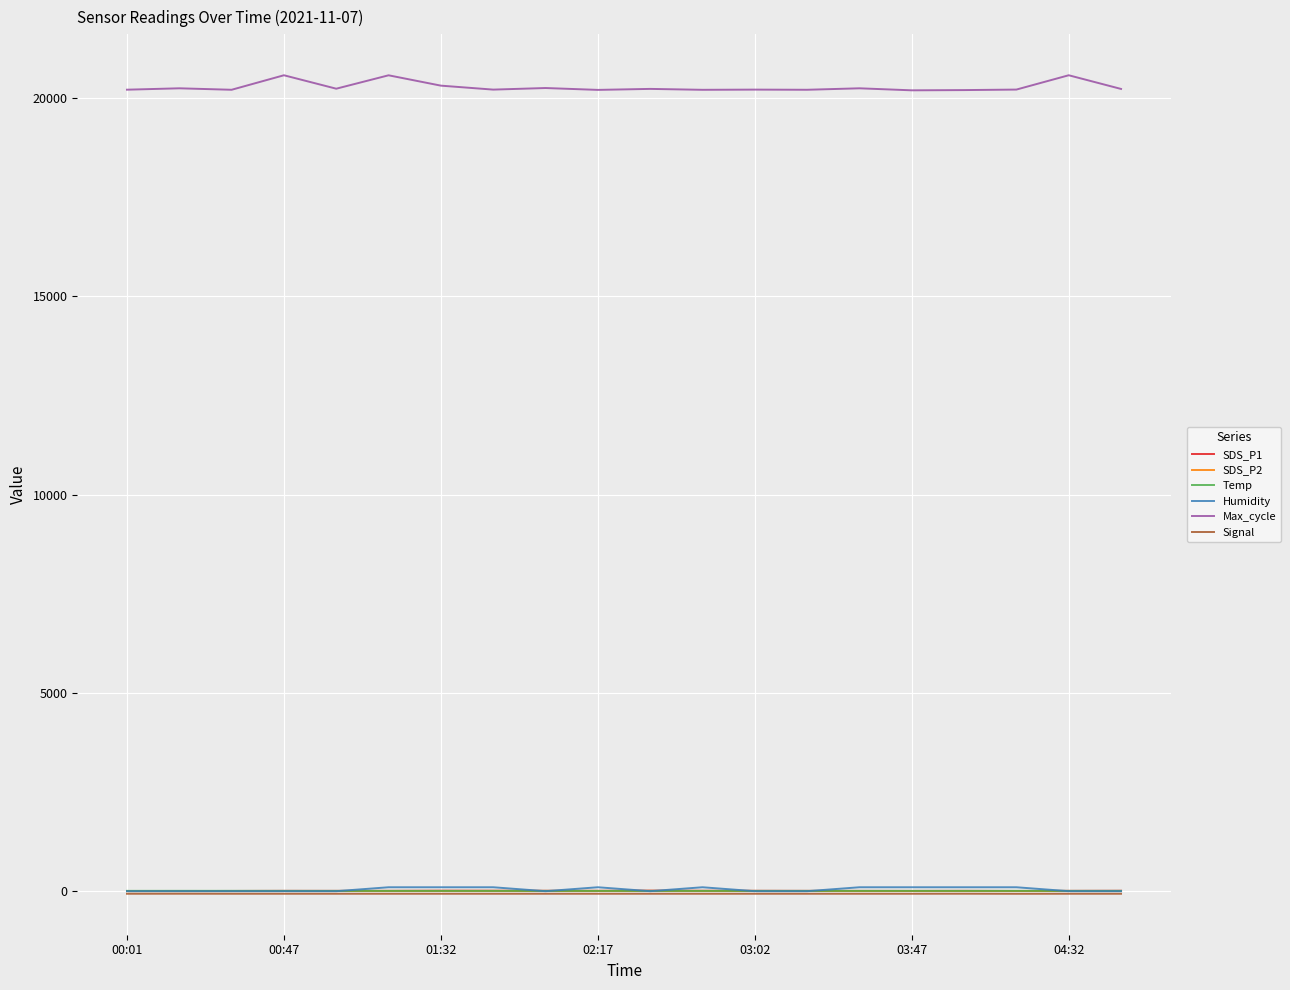

What is the highest value of the Max_cycle series?

20577.0